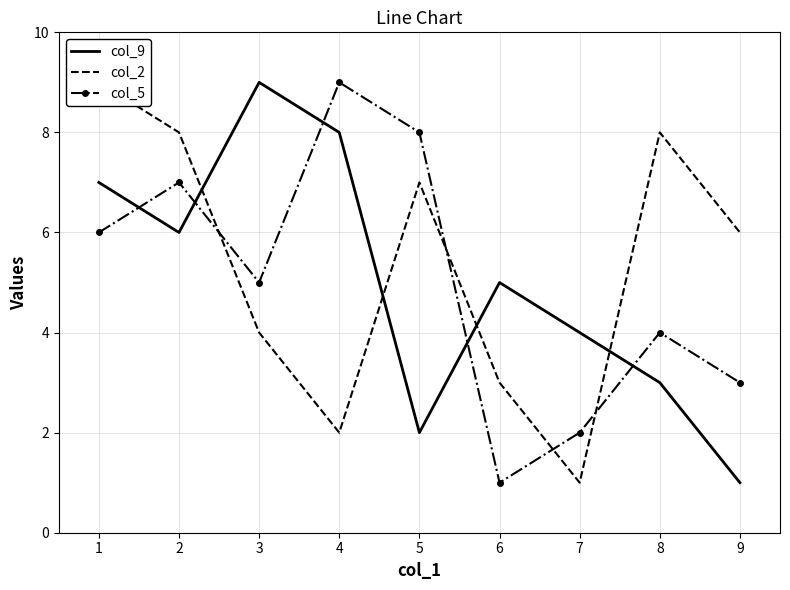

Which series ends up on top after the final intersection of col_5 and col_9?

col_5